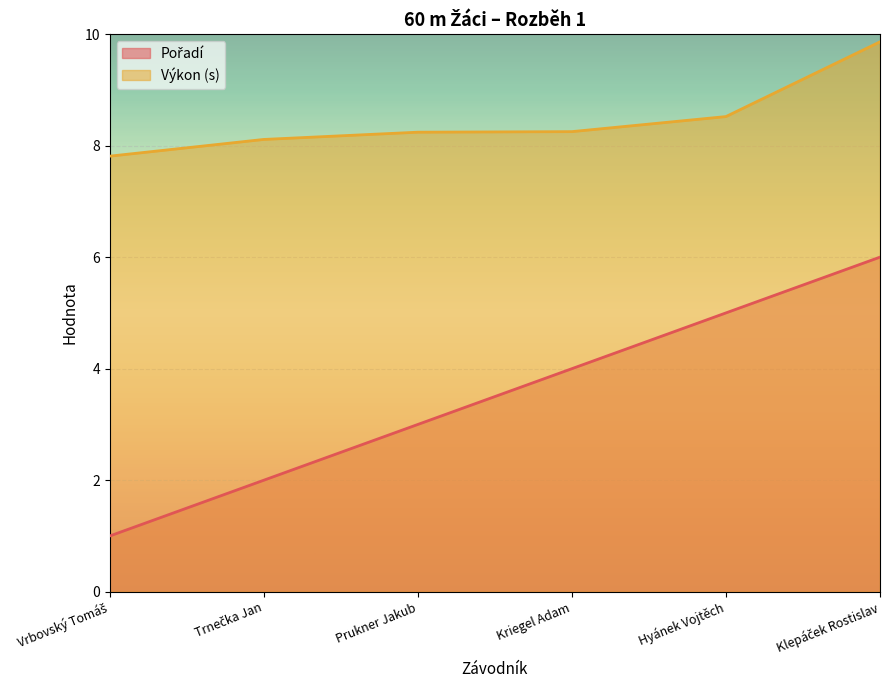

Rank the series at Trnečka Jan from lowest to highest value.

Pořadí, Výkon